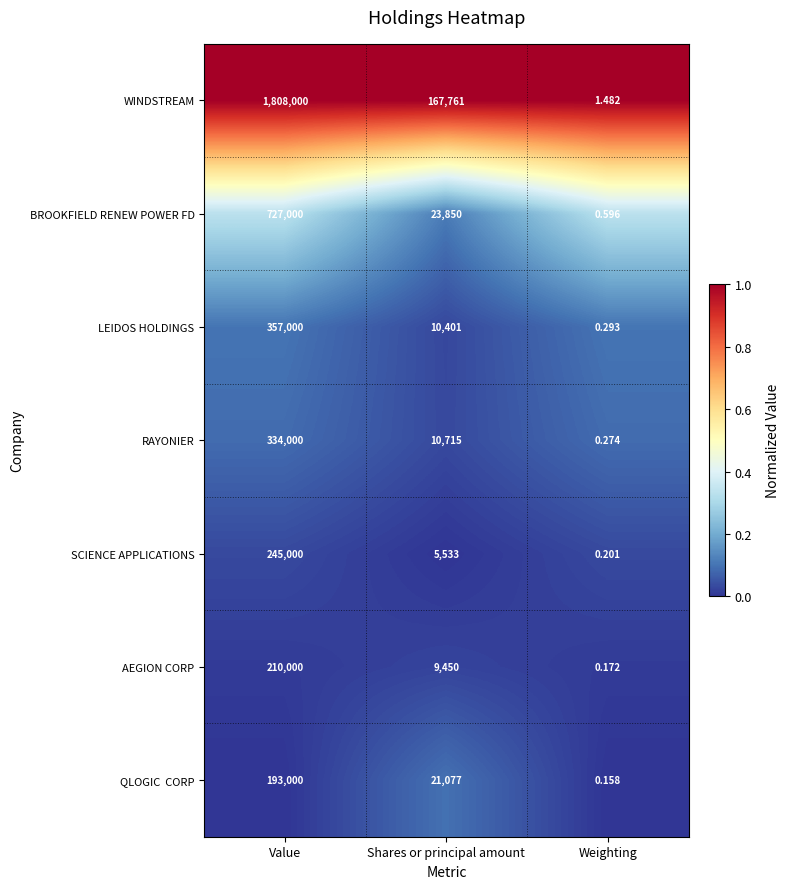

Which series has the largest total across all categories?

WINDSTREAM